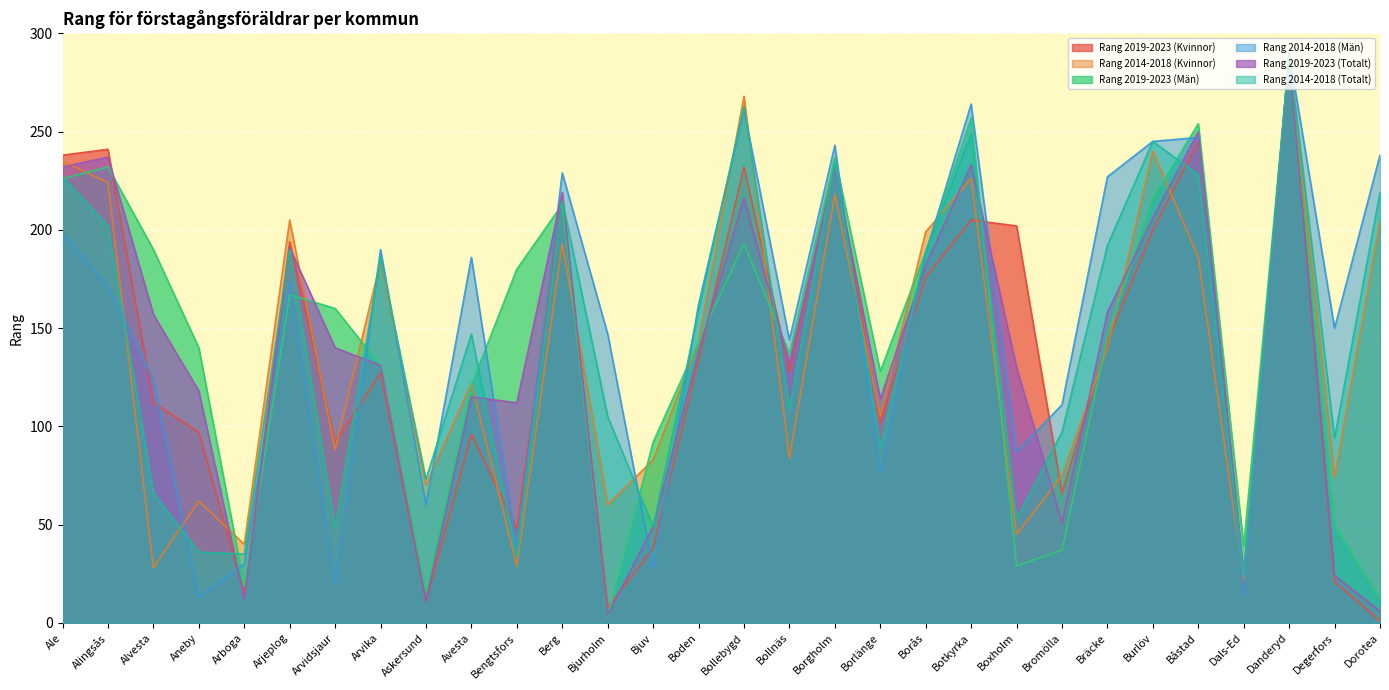

True or false: Rang 2014-2018 (Kvinnor) has a value of 83 at Bjuv.

True